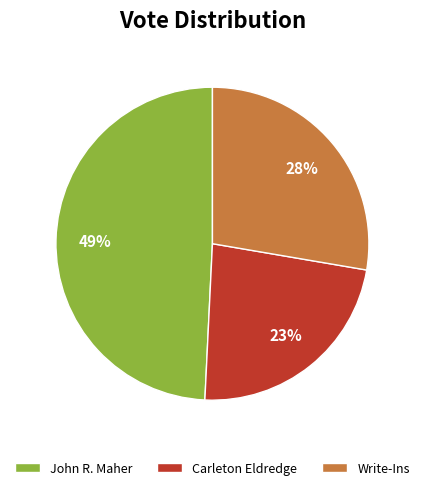

What is the ratio of the value at Write-Ins to the value at John R. Maher?

0.6